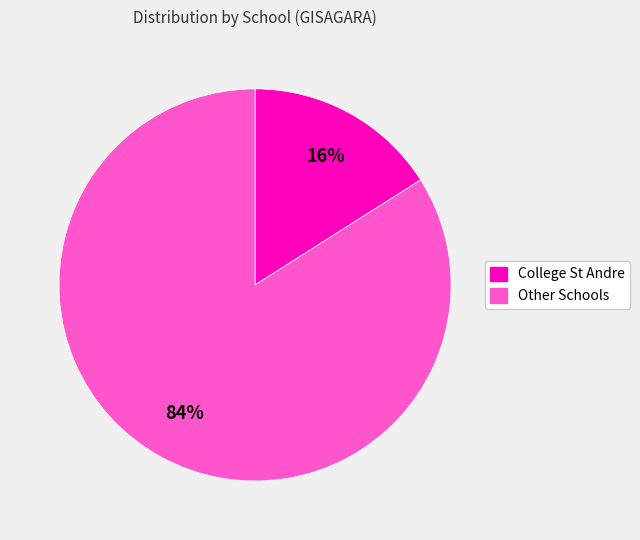

To the nearest percent, what is the average slice percentage?

50%